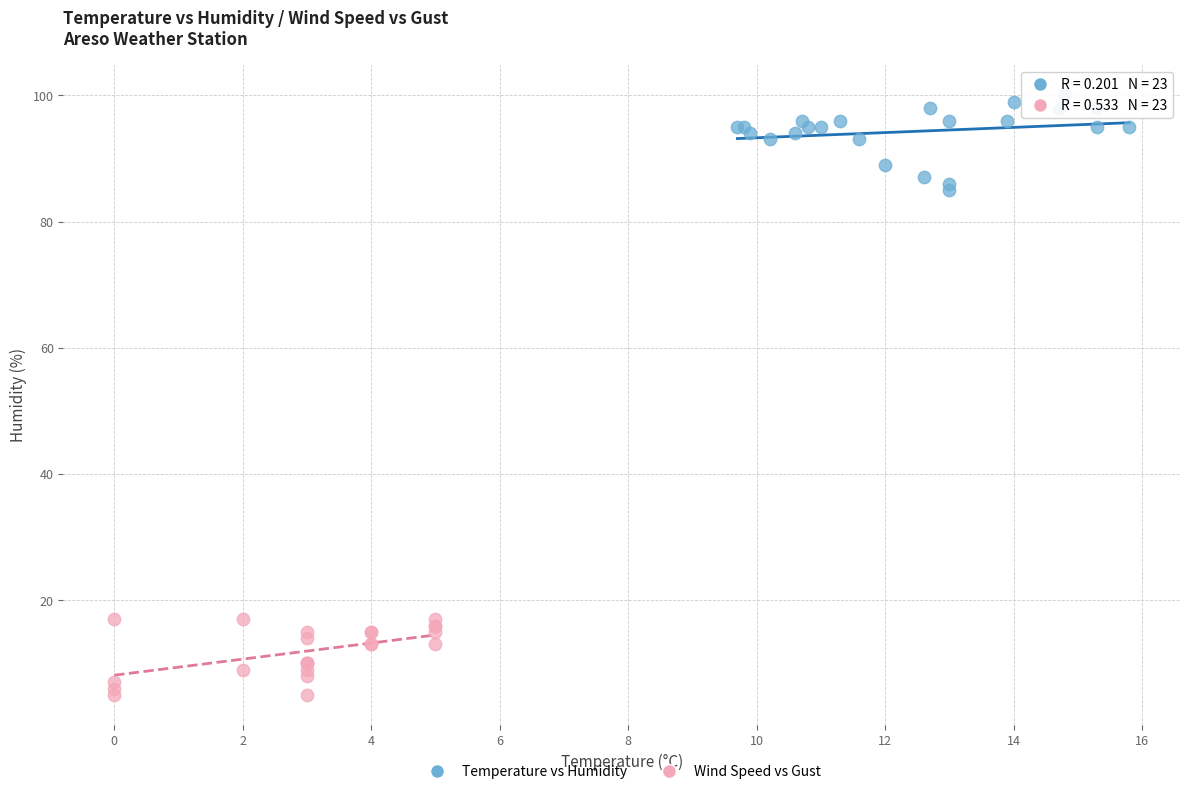

Which series contains the lowest Y value?

Wind Speed vs Gust